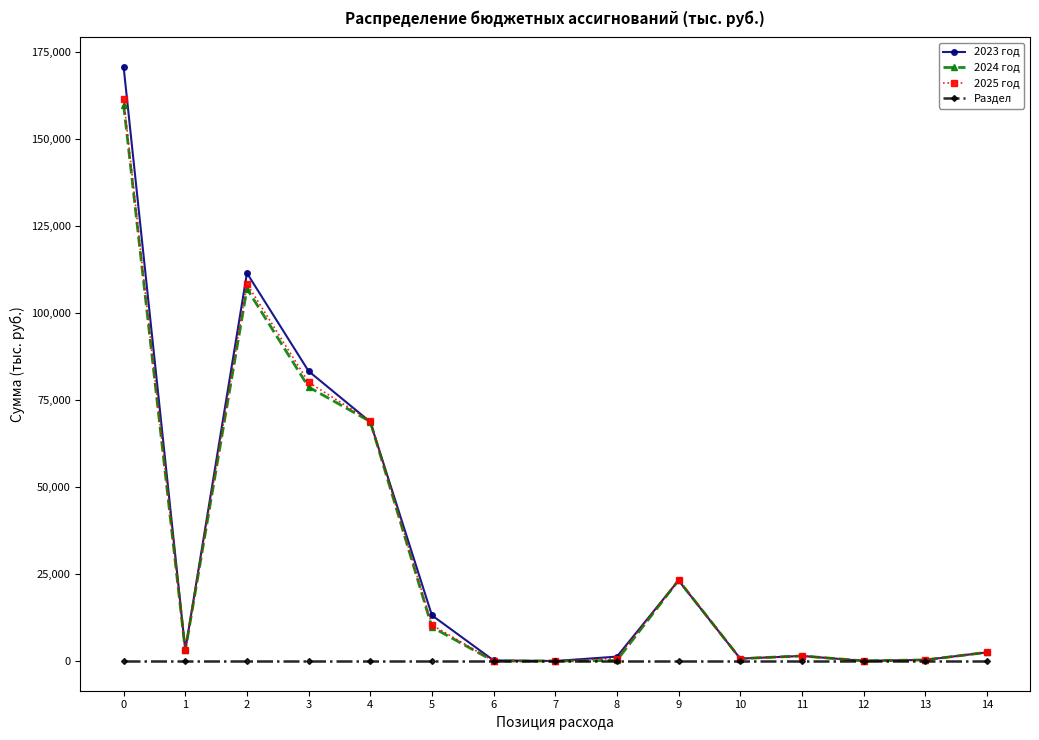

What is the spread (max minus min) of values at 6?

179.6